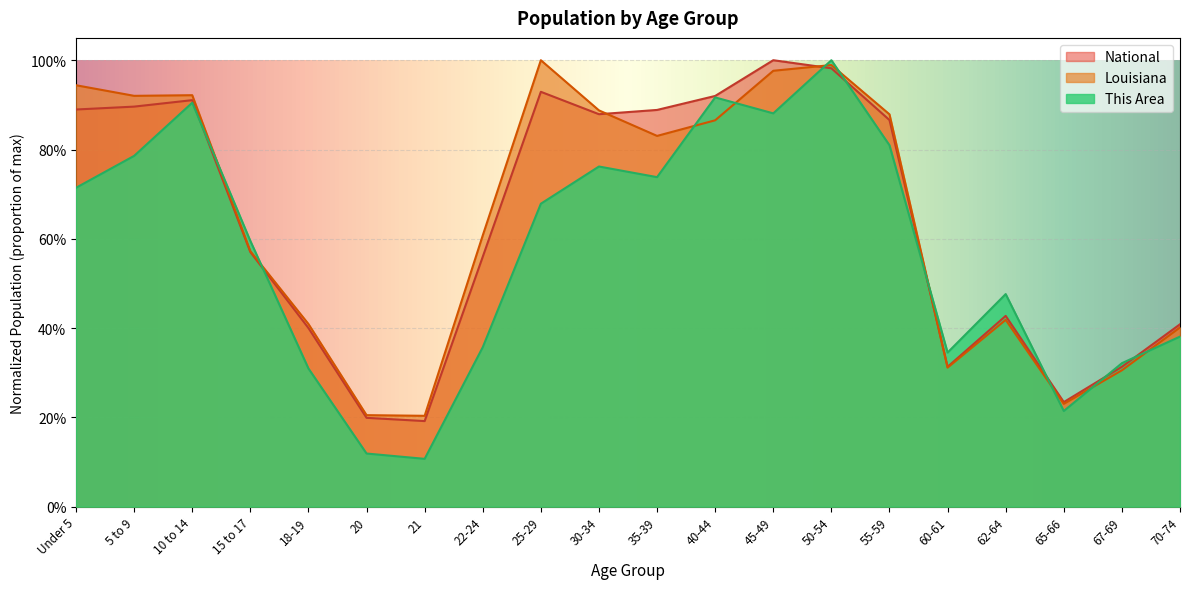

Reading left to right, what are all the values shown in this chart?

Louisiana: Under 5=0.9	5 to 9=0.9	10 to 14=0.9	15 to 17=0.6	18-19=0.4	20=0.2	21=0.2	22-24=0.6	25-29=1.0	30-34=0.9	35-39=0.8	40-44=0.9	45-49=1.0	50-54=1.0	55-59=0.9	60-61=0.3	62-64=0.4	65-66=0.2	67-69=0.3	70-74=0.4
National: Under 5=0.9	5 to 9=0.9	10 to 14=0.9	15 to 17=0.6	18-19=0.4	20=0.2	21=0.2	22-24=0.6	25-29=0.9	30-34=0.9	35-39=0.9	40-44=0.9	45-49=1.0	50-54=1.0	55-59=0.9	60-61=0.3	62-64=0.4	65-66=0.2	67-69=0.3	70-74=0.4
This Area: Under 5=0.7	5 to 9=0.8	10 to 14=0.9	15 to 17=0.6	18-19=0.3	20=0.1	21=0.1	22-24=0.4	25-29=0.7	30-34=0.8	35-39=0.7	40-44=0.9	45-49=0.9	50-54=1.0	55-59=0.8	60-61=0.3	62-64=0.5	65-66=0.2	67-69=0.3	70-74=0.4